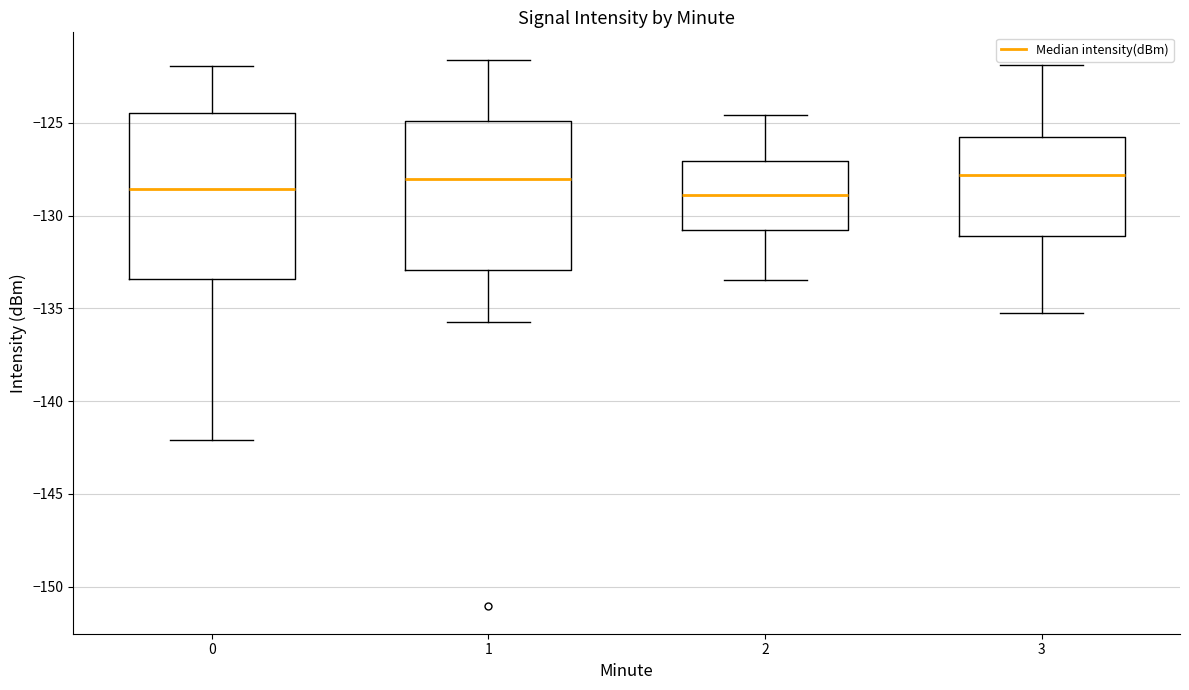

Reading left to right, read every box against the y-axis: the position of its median line, the range the box covers, and the ends of its whiskers. The values are not printed on the chart, so give them approximately, as read against the axis.

0: median -128.5, box -133.5 to -124.5, whiskers -142.0 to -122.0
1: median -128.0, box -133.0 to -125.0, whiskers -136.0 to -121.5
2: median -129.0, box -131.0 to -127.0, whiskers -133.5 to -124.5
3: median -128.0, box -131.0 to -126.0, whiskers -135.0 to -122.0